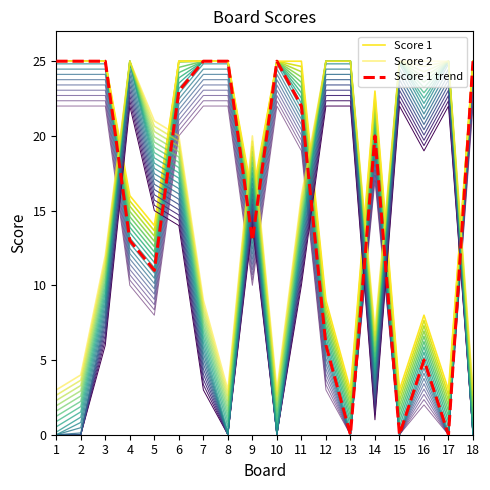

In Score 1 trend, how many points are higher than both neighbors (excluding endpoints)?

3